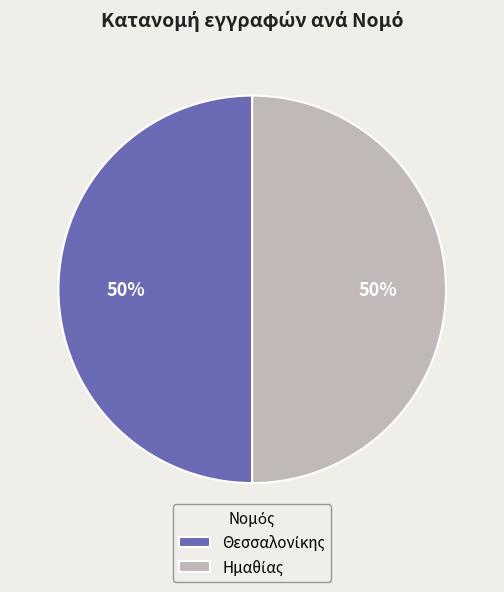

To the nearest percent, what is the average slice percentage?

50%